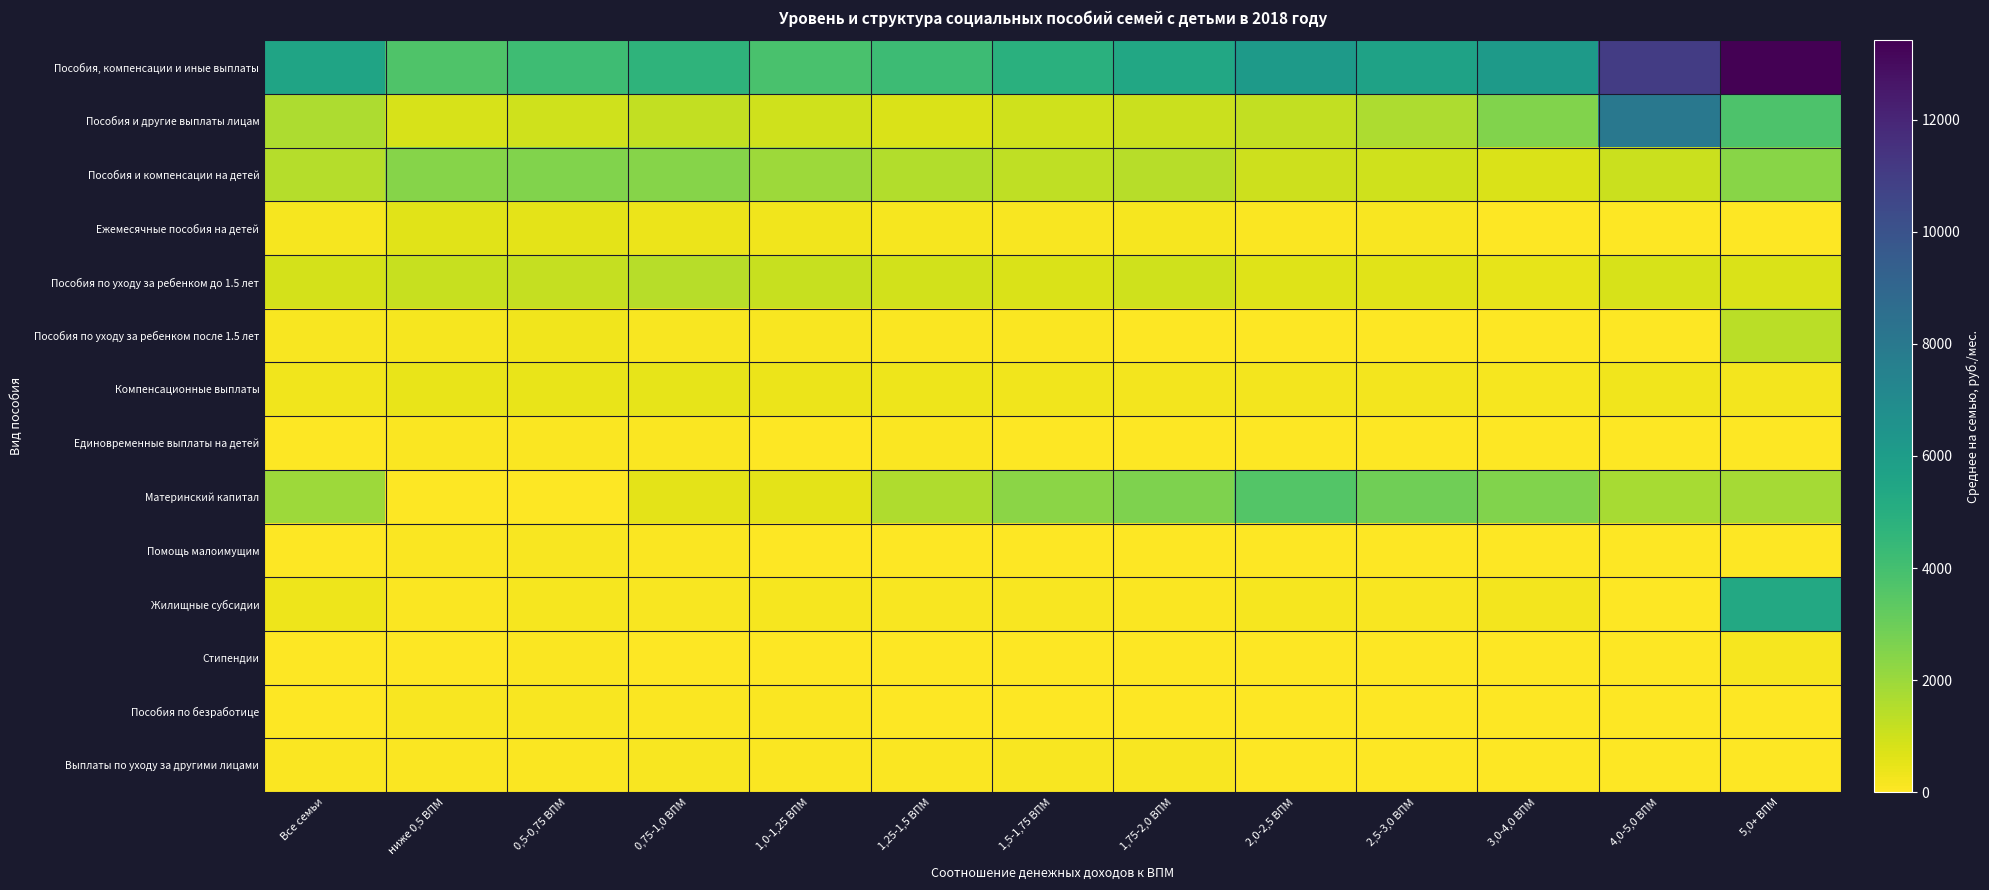

Count the number of categories in the chart.

13